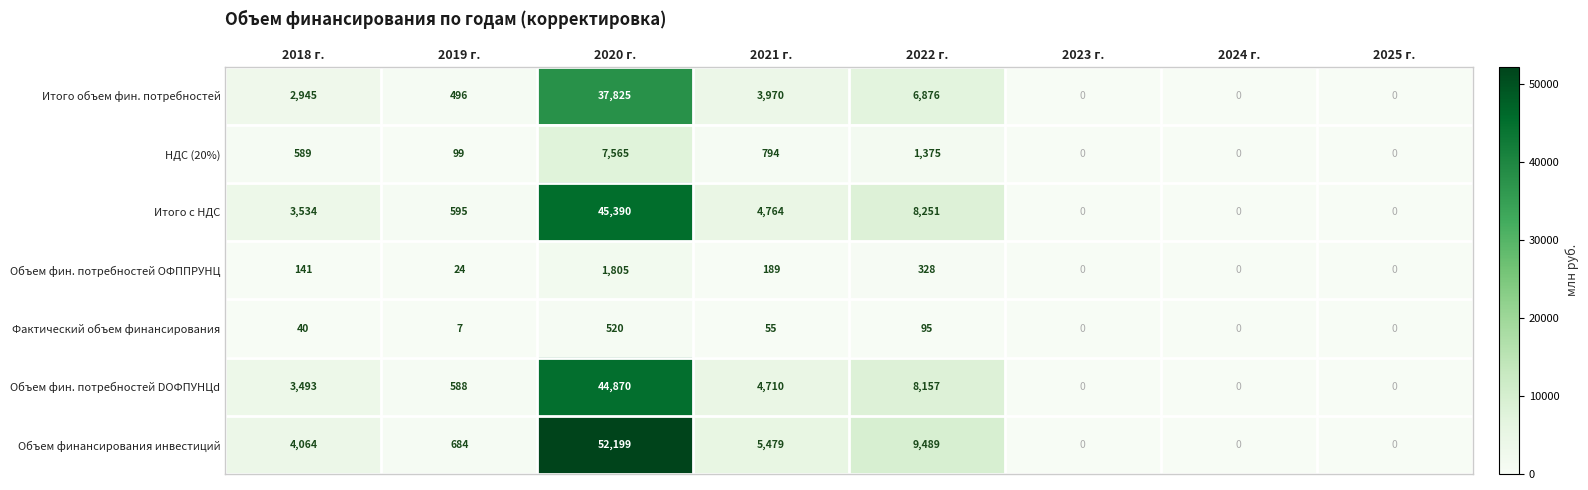

The value of Итого объем фин. потребностей at 2020 г. is 37825. True or false?

True